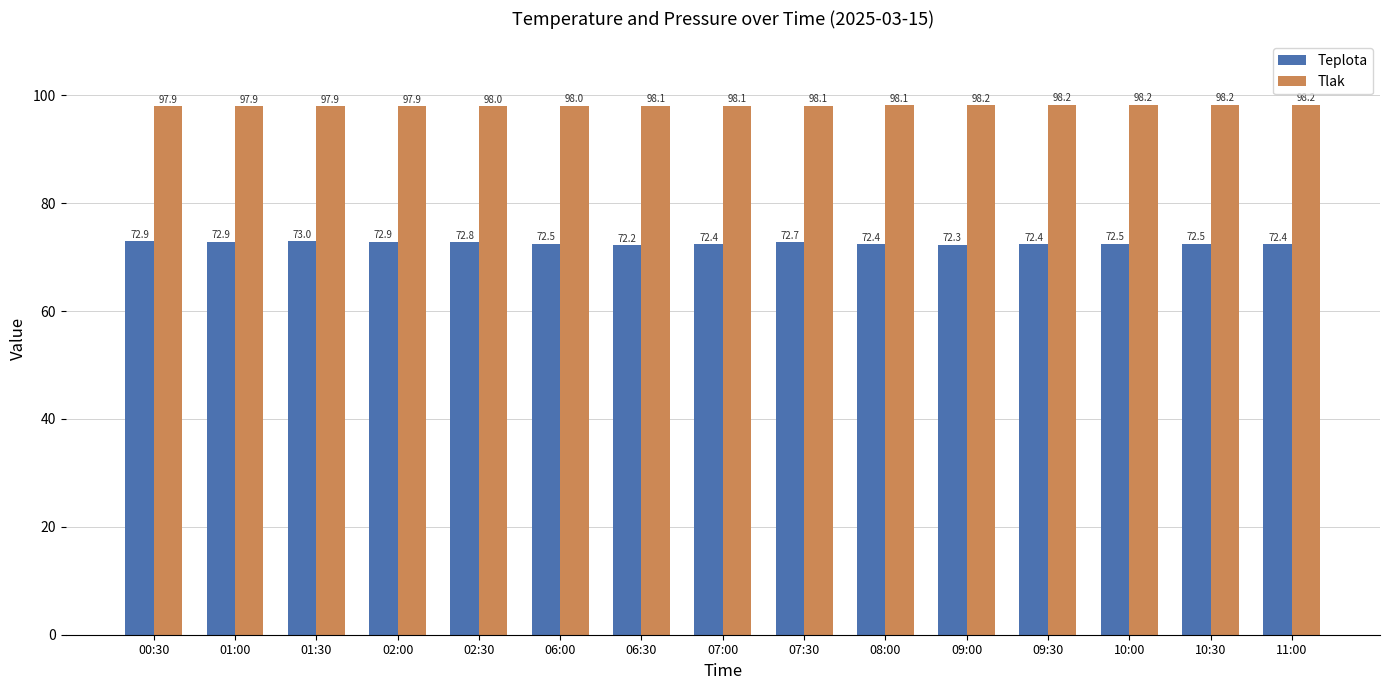

What is the difference between the highest and lowest values at 10:30?

25.7